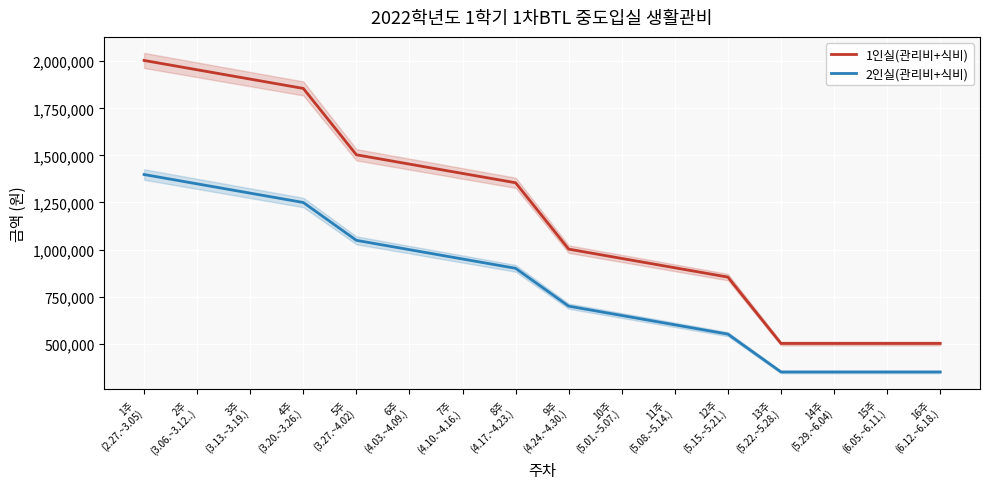

List the labels in order of 1인실(관리비+식비) value, largest first.

1주
(2.27.~3.05), 2주
(3.06.~3.12..), 3주
(3.13.~3.19.), 4주
(3.20.~3.26.), 5주
(3.27.~4.02), 6주
(4.03.~4.09.), 7주
(4.10.~4.16.), 8주
(4.17.~4.23.), 9주
(4.24.~4.30.), 10주
(5.01.~5.07.), 11주
(5.08.~5.14.), 12주
(5.15.~5.21.), 13주
(5.22.~5.28.), 14주
(5.29.~6.04), 15주
(6.05.~6.11.), 16주
(6.12.~6.18.)